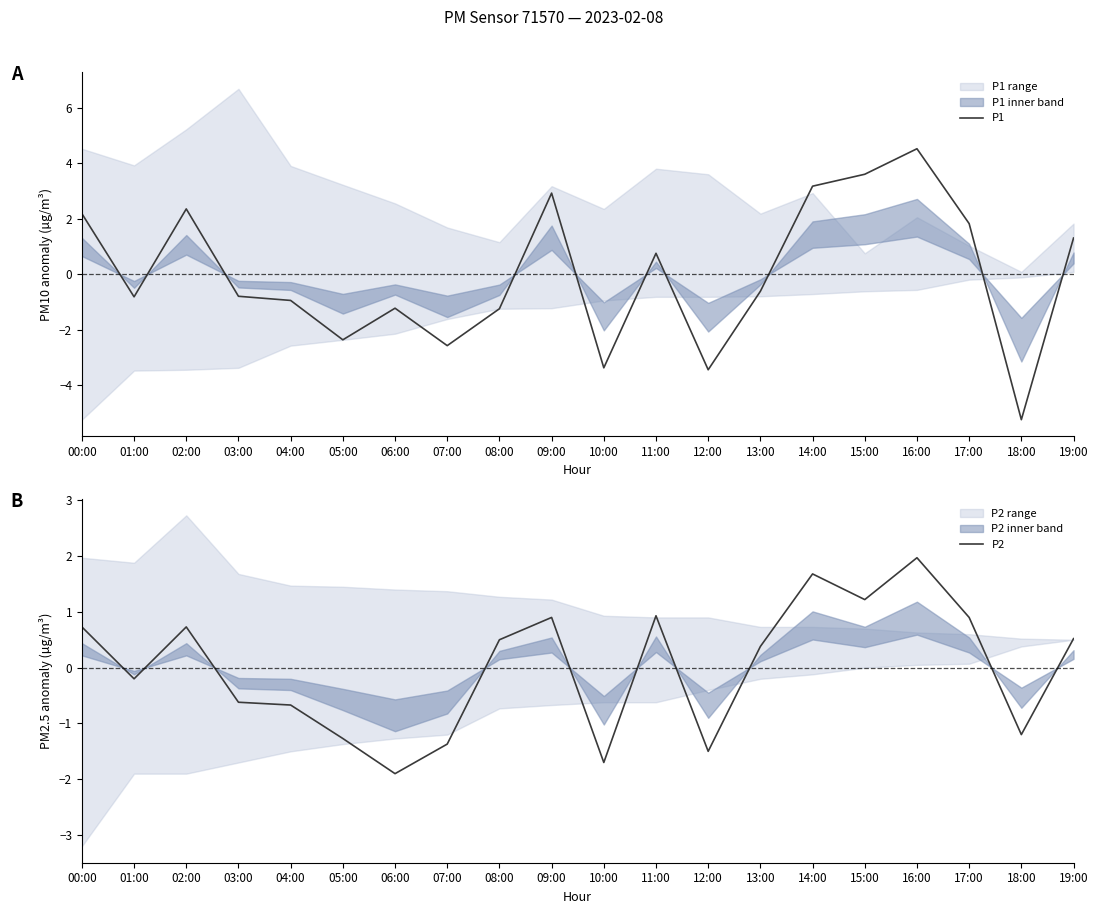

What is the difference between the maximum and minimum values in the P2 series?

3.9